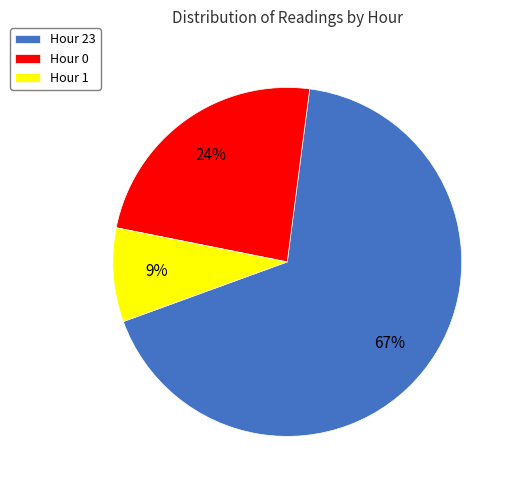

Count the number of slices in the pie.

3